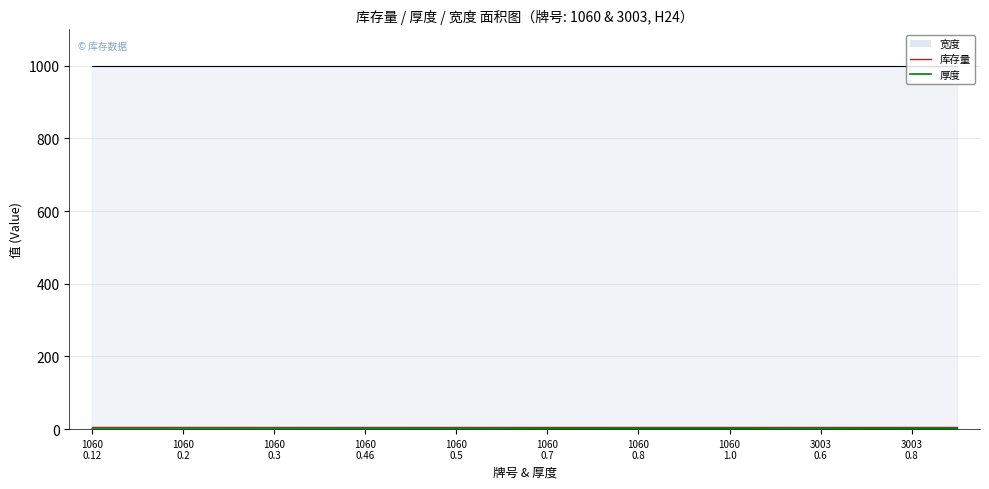

True or false: 库存量 has a value of 8.9 at 1060.

False